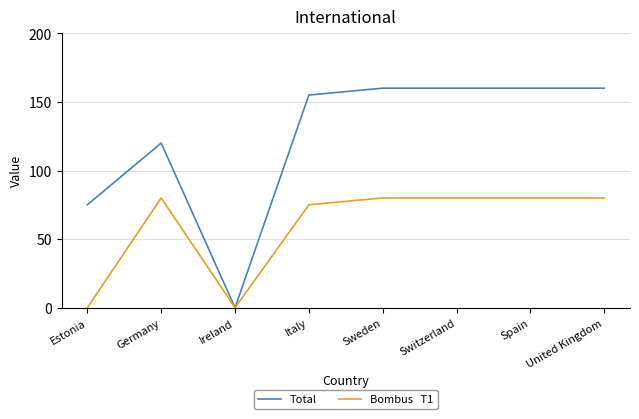

What is the difference between the highest and lowest values at Switzerland?

80